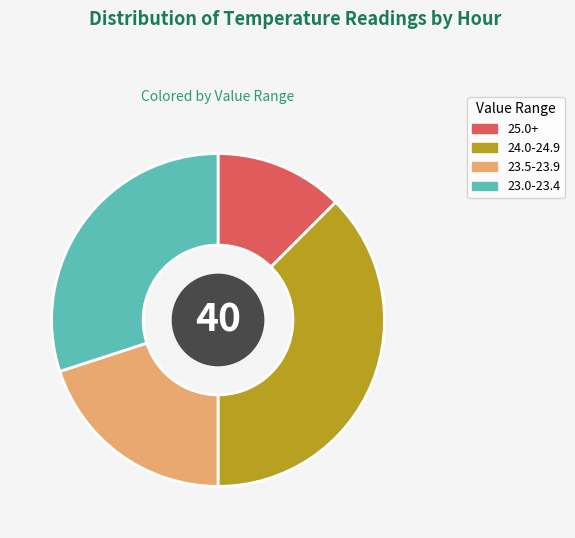

Is the sum of 23.5-23.9 and 25.0+ greater than half?

No